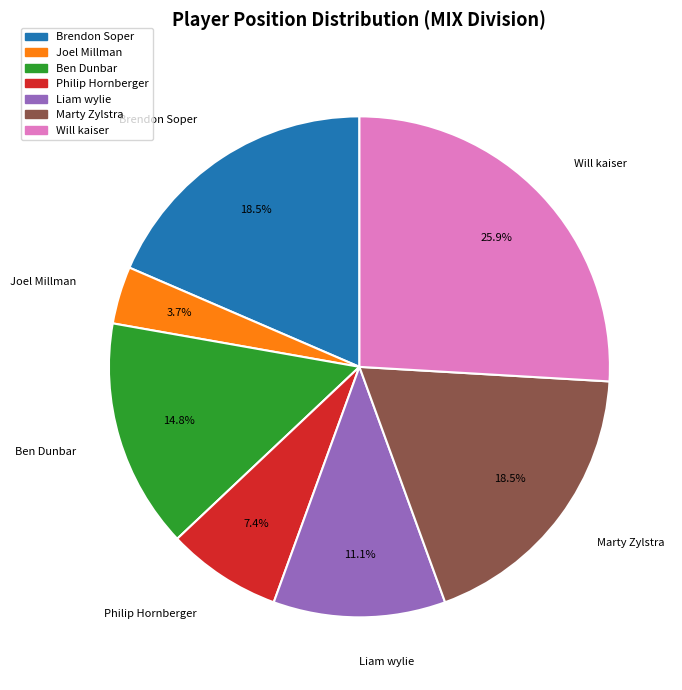

Is there any slice that represents more than half of the pie?

No